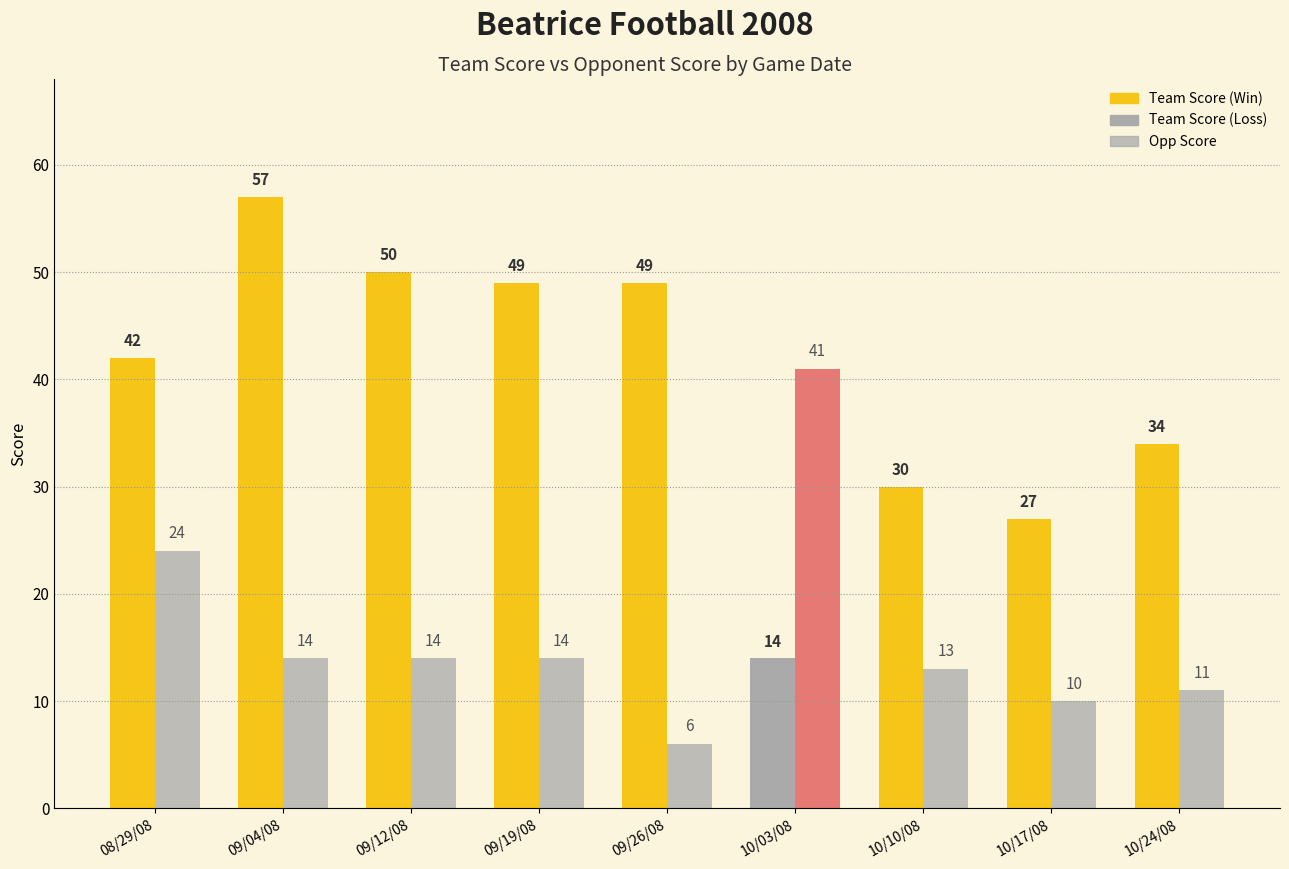

Reading left to right, extract all data points from this chart.

Team Score: 08/29/08=42	09/04/08=57	09/12/08=50	09/19/08=49	09/26/08=49	10/03/08=14	10/10/08=30	10/17/08=27	10/24/08=34
Opp Score: 08/29/08=24	09/04/08=14	09/12/08=14	09/19/08=14	09/26/08=6	10/03/08=41	10/10/08=13	10/17/08=10	10/24/08=11